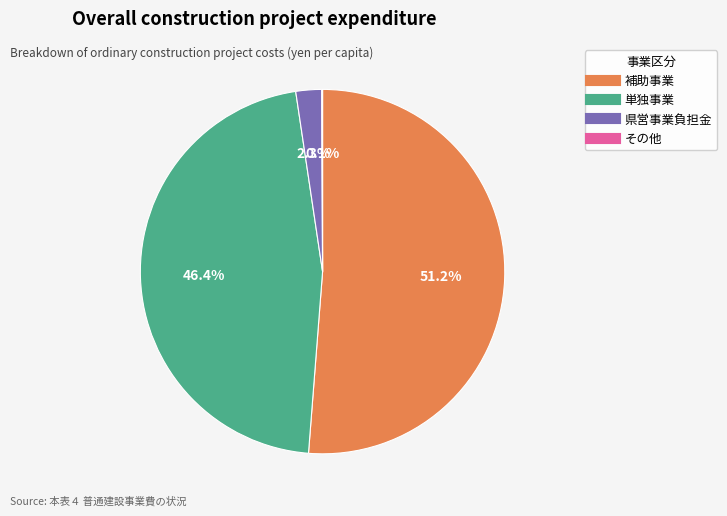

Is there any slice that represents more than half of the pie?

Yes